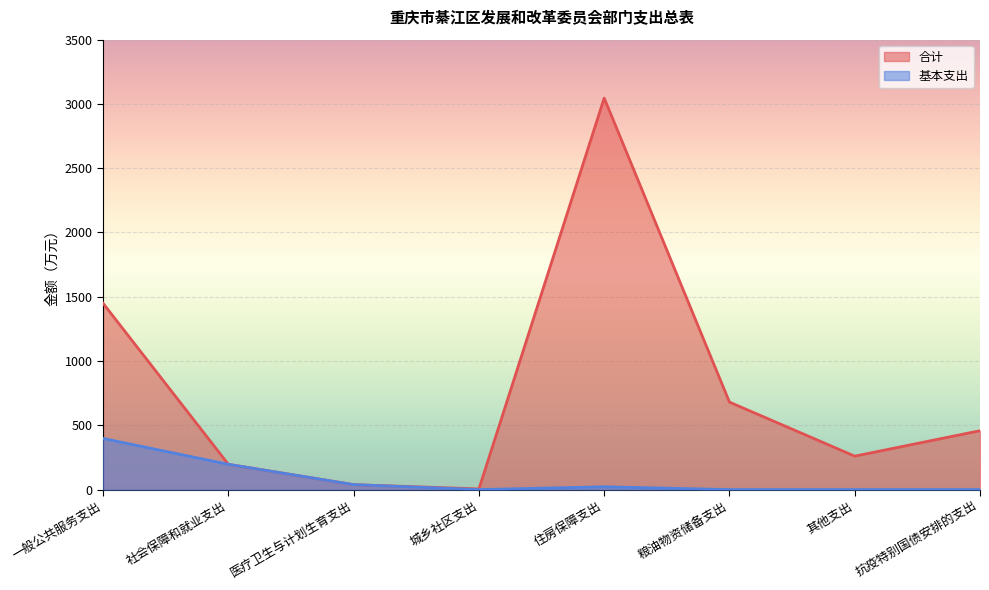

Is the value of 基本支出 at 城乡社区支出 greater than the value of 合计 at 医疗卫生与计划生育支出?

No